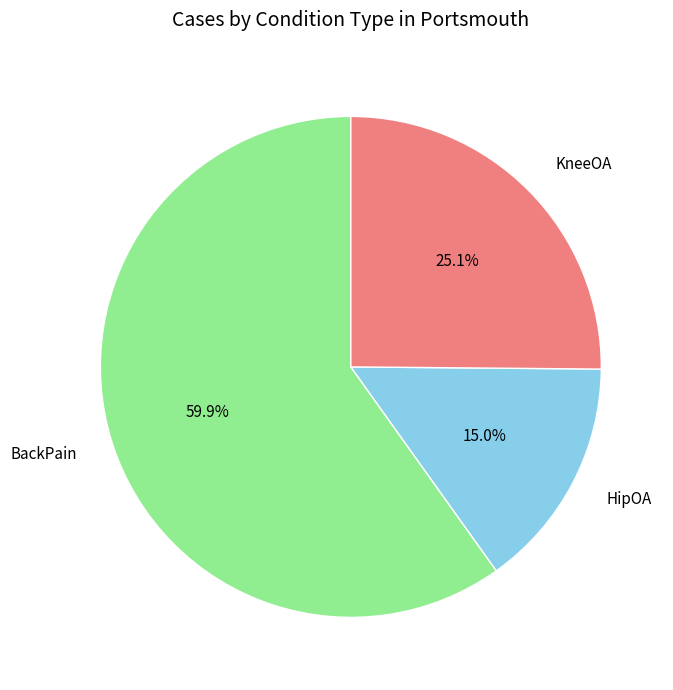

To the nearest percent, what is the average slice percentage?

33%